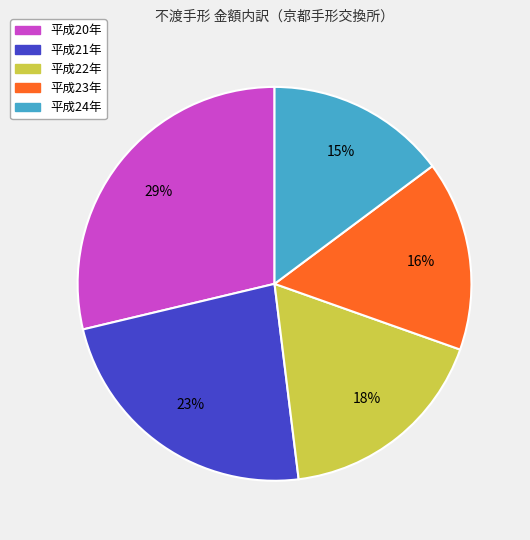

The 平成21年 slice represents 31% of the pie. True or false?

False